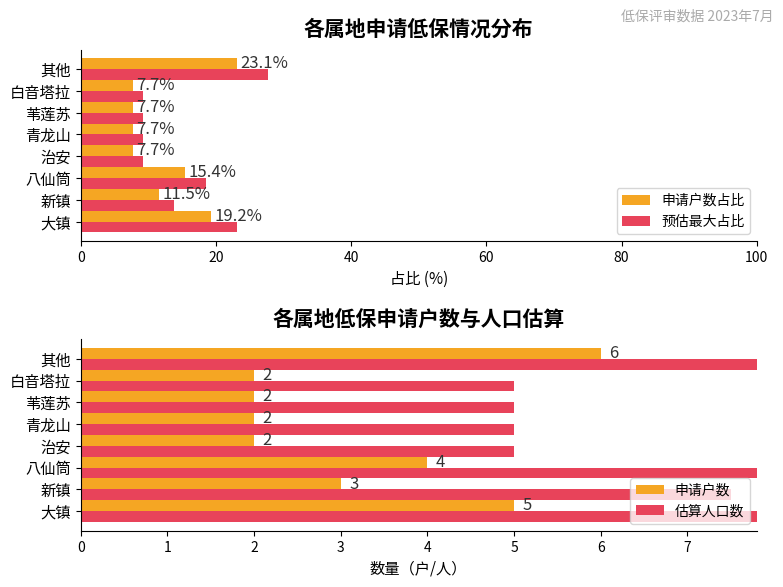

Is it true that 申请户数占比 equals 5.0 at 八仙筒?

False